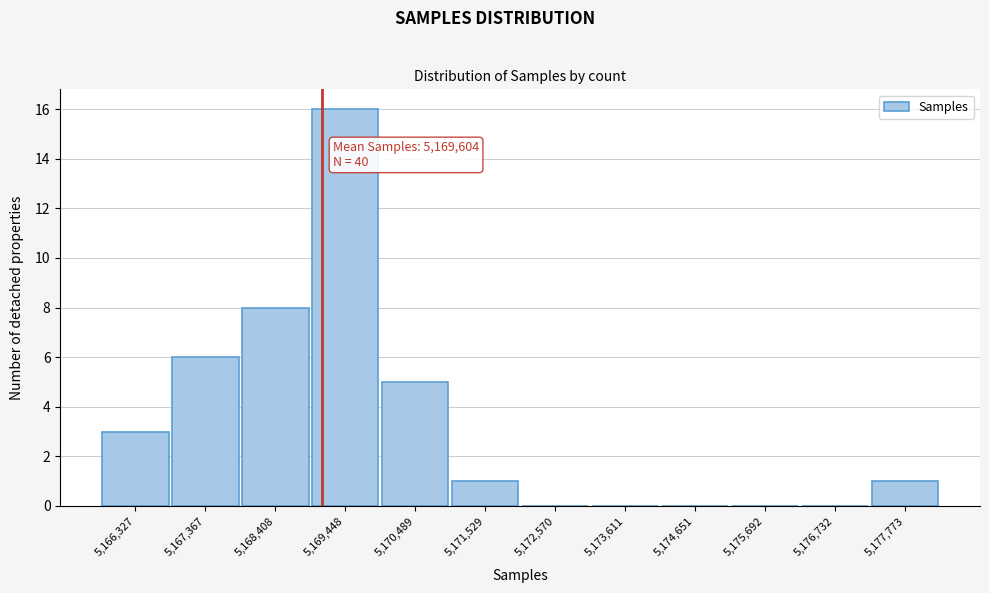

Reading left to right, extract all data points from this chart.

5,166,327=3	5,167,367=6	5,168,408=8	5,169,448=16	5,170,489=5	5,171,529=1	5,172,570=0	5,173,611=0	5,174,651=0	5,175,692=0	5,176,732=0	5,177,773=1